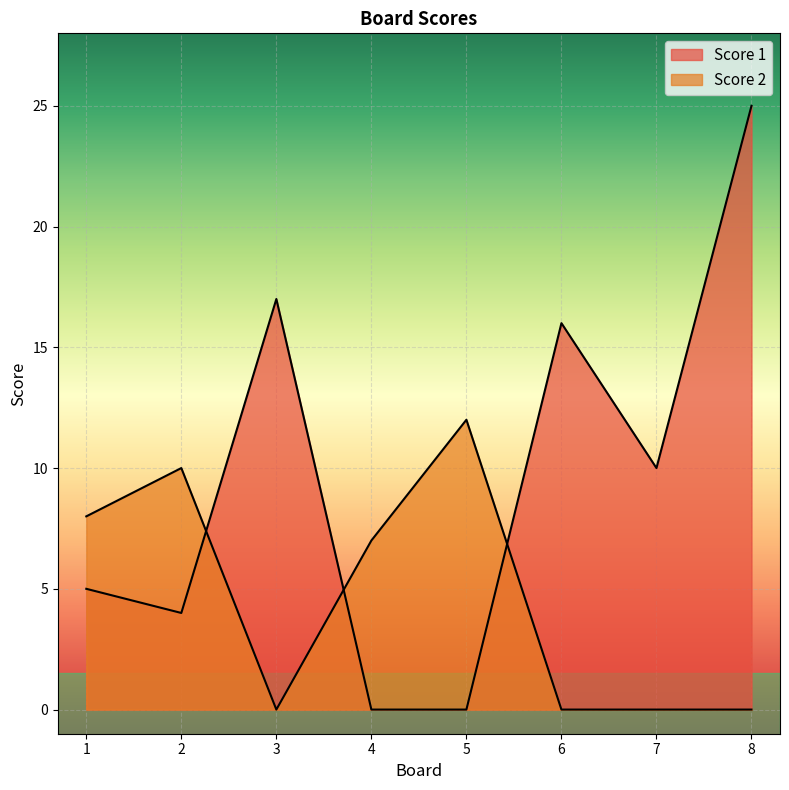

Is the value of Score 2 at 7 greater than the value of Score 1 at 7?

No